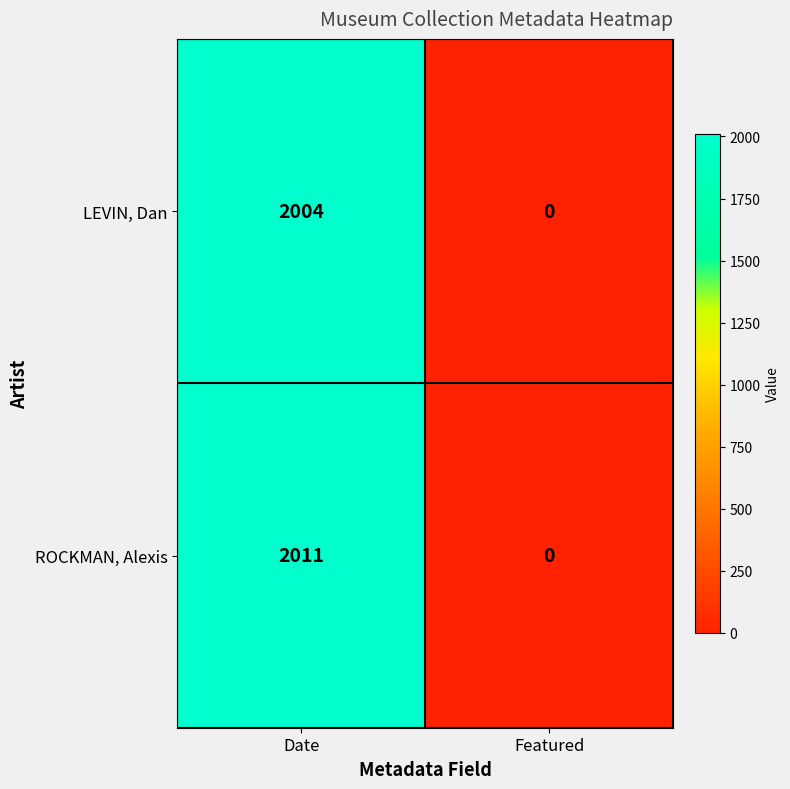

How many data points does each series have?

2